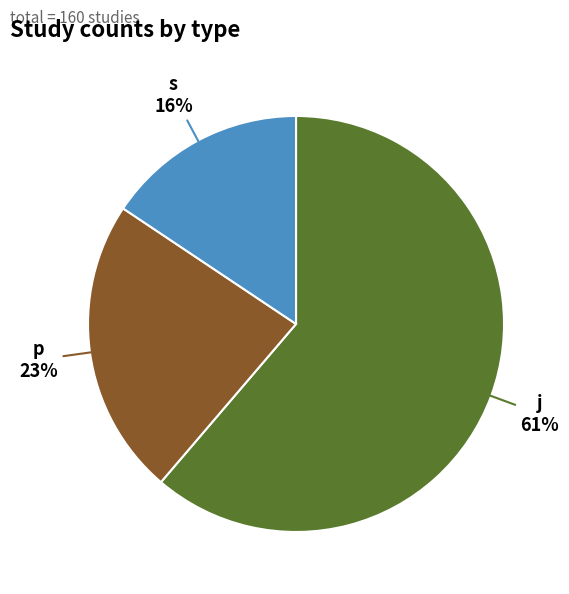

Which category has the biggest portion of the pie?

j